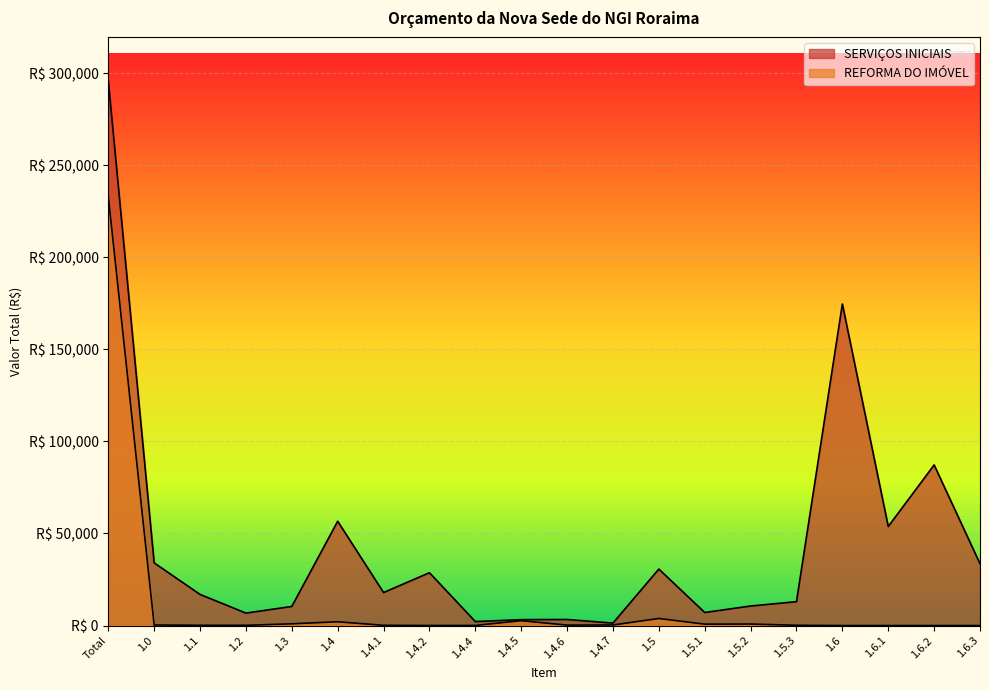

How many interior local peaks does the REFORMA DO IMÓVEL series have?

4